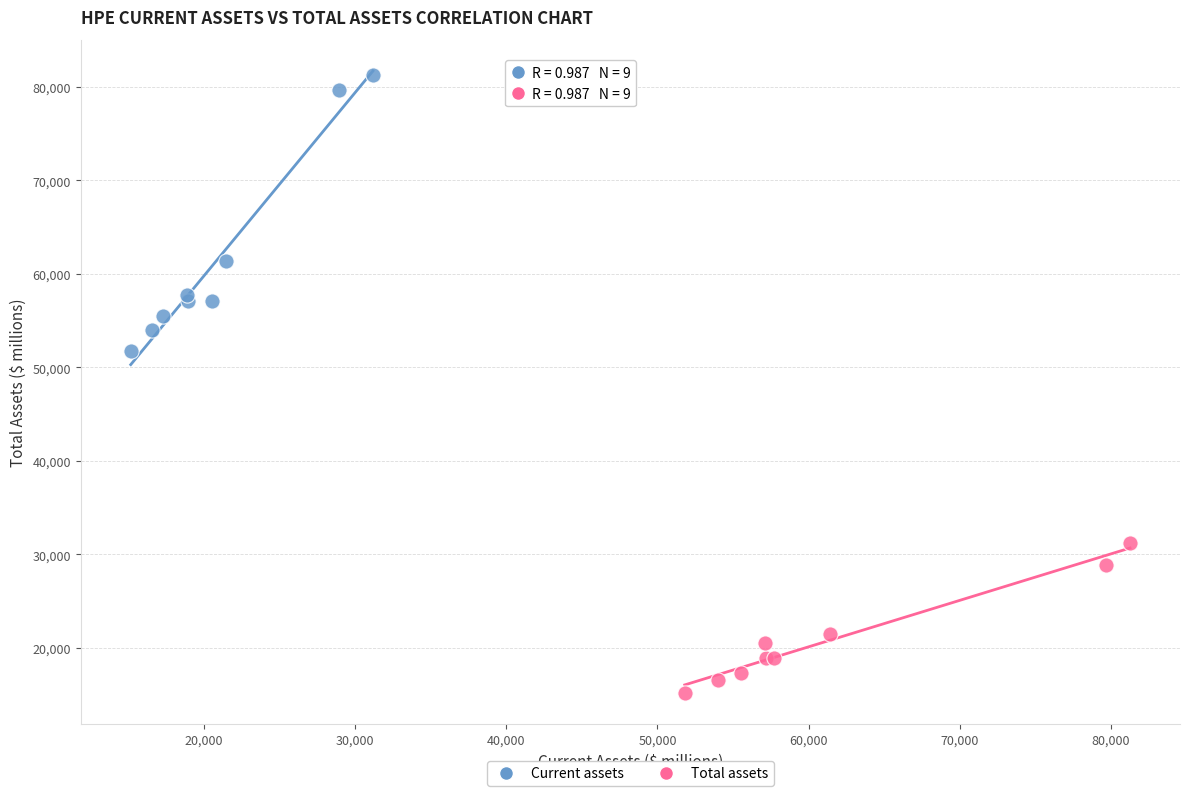

Which series contains the highest Y value?

Current assets